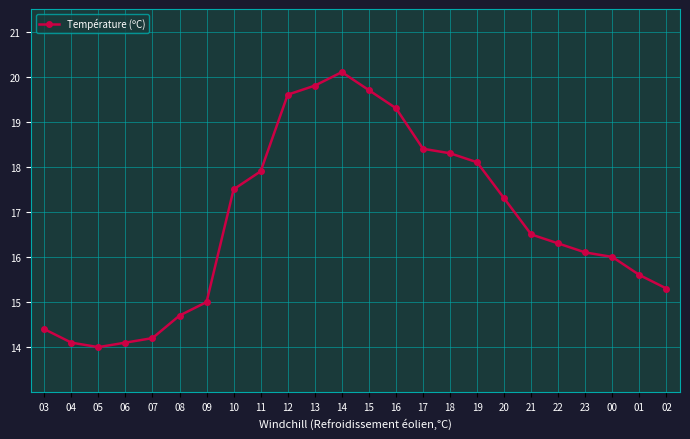

True or false: the data shows 3.8 at 00.

False